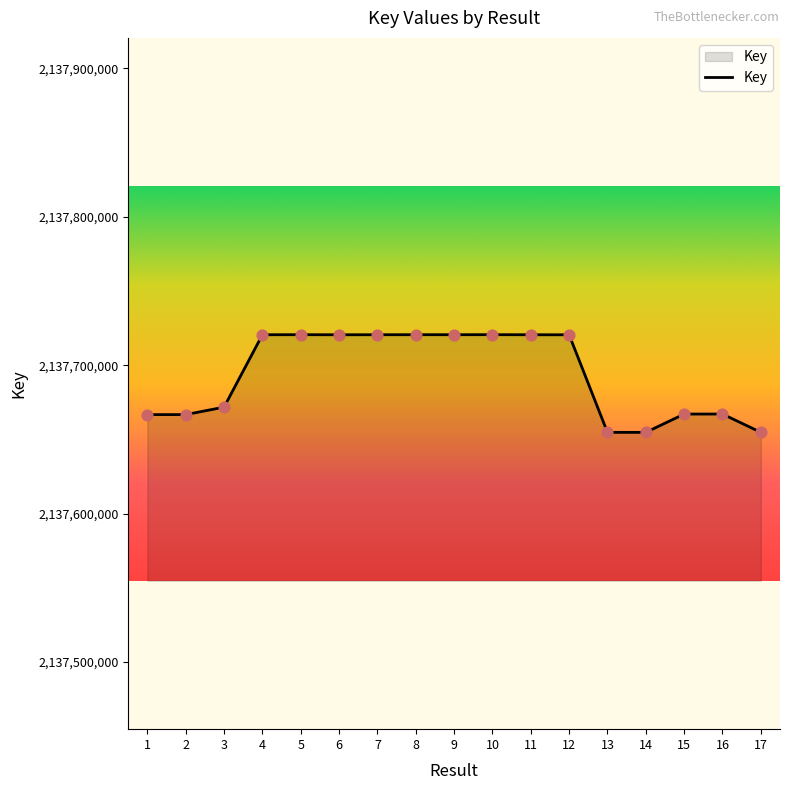

Between 9 and 13, which is larger?

9